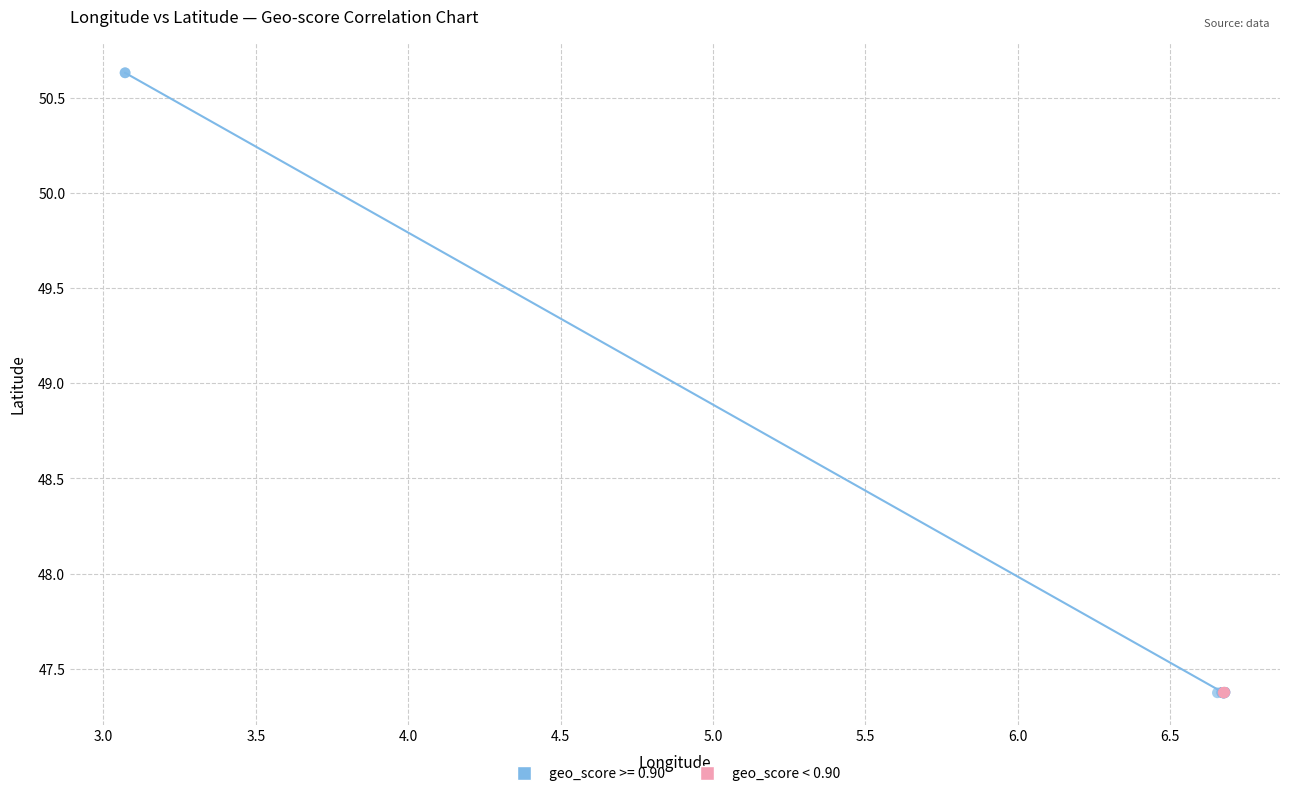

Which series has the largest Y range (max minus min)?

geo_score >= 0.90